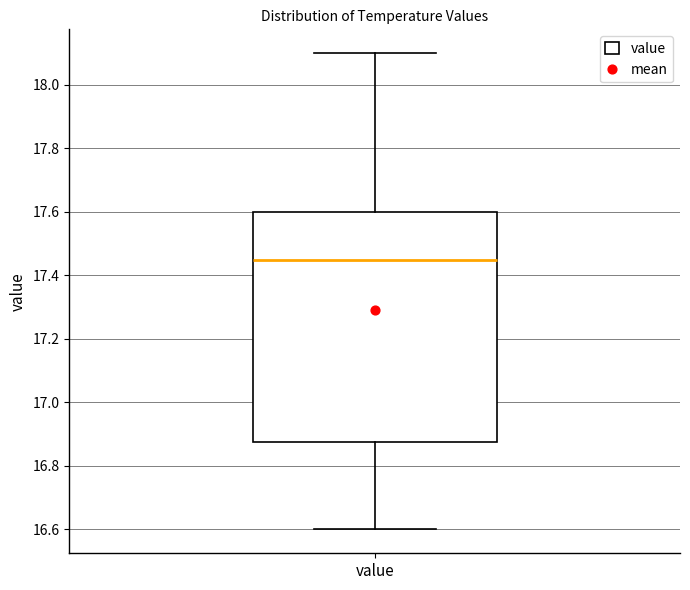

Where does the lower whisker of the box for value end on the y-axis? The values are not printed on the chart, so give them approximately, as read against the axis.

16.60